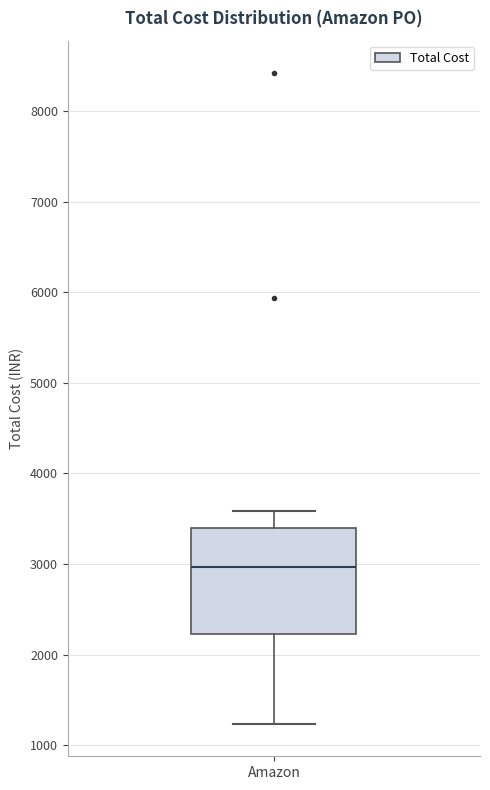

Where is the upper edge of the box for Amazon on the y-axis? The values are not printed on the chart, so give them approximately, as read against the axis.

3400